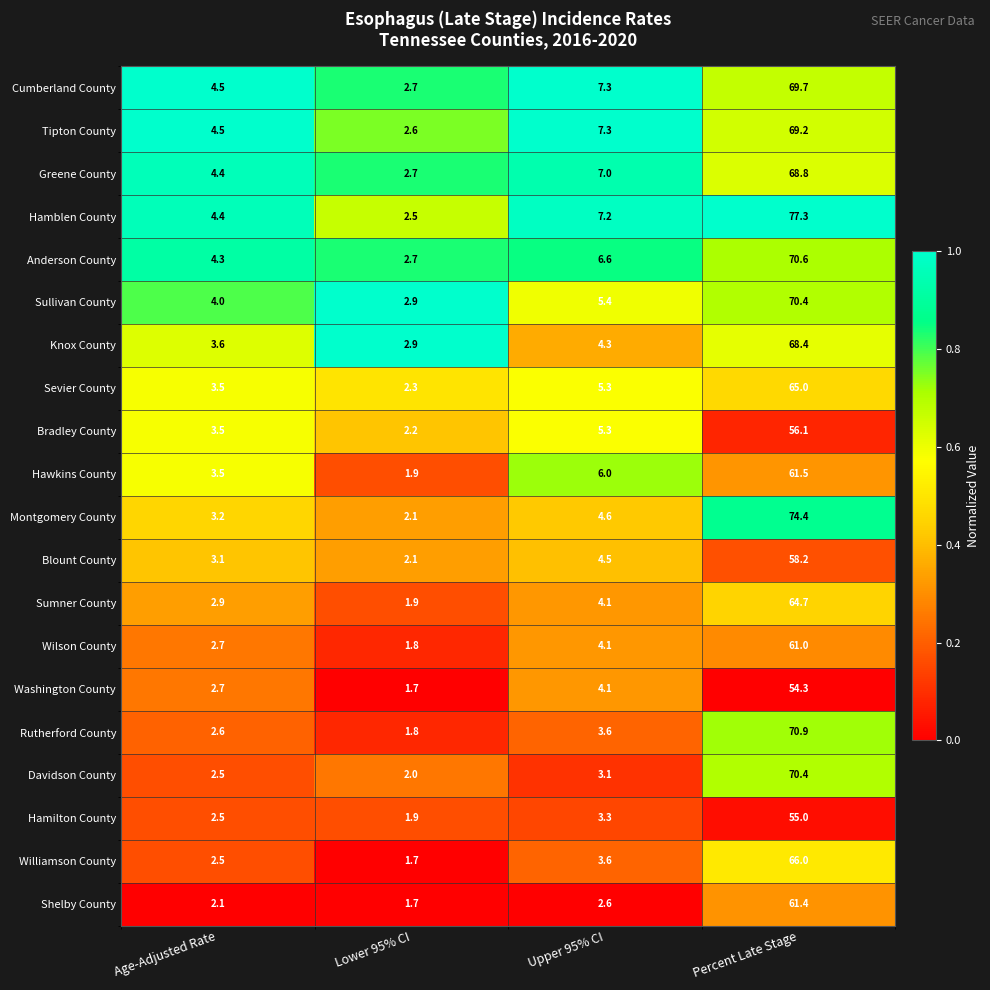

The value of Cumberland County at Percent Late Stage is 69.7. True or false?

True